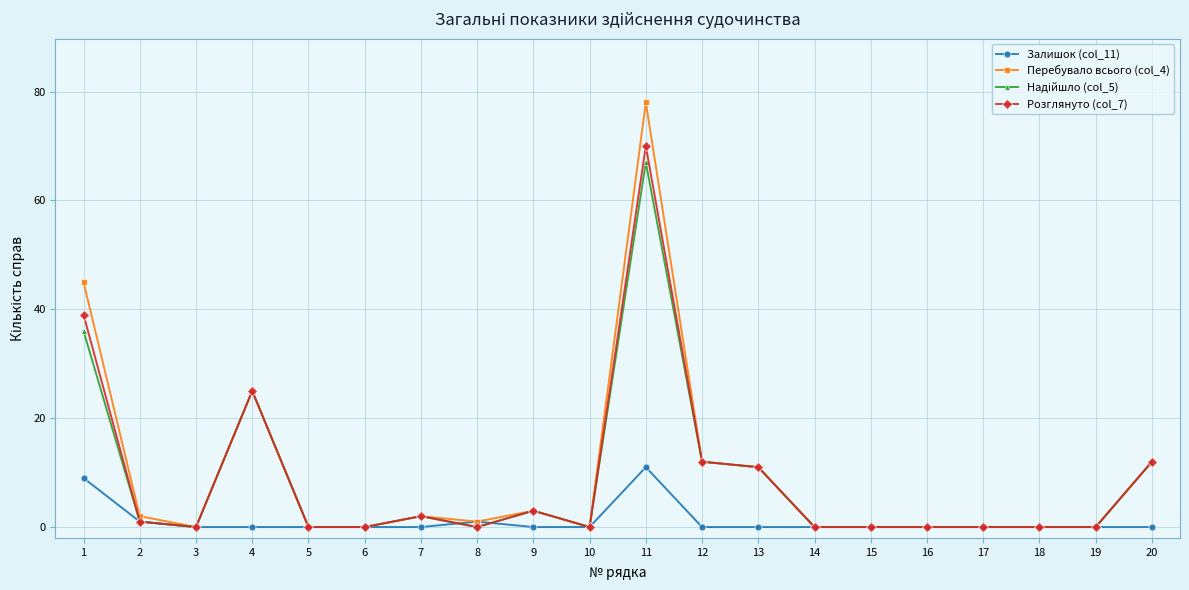

At how many categories does at least one series exceed 38?

2